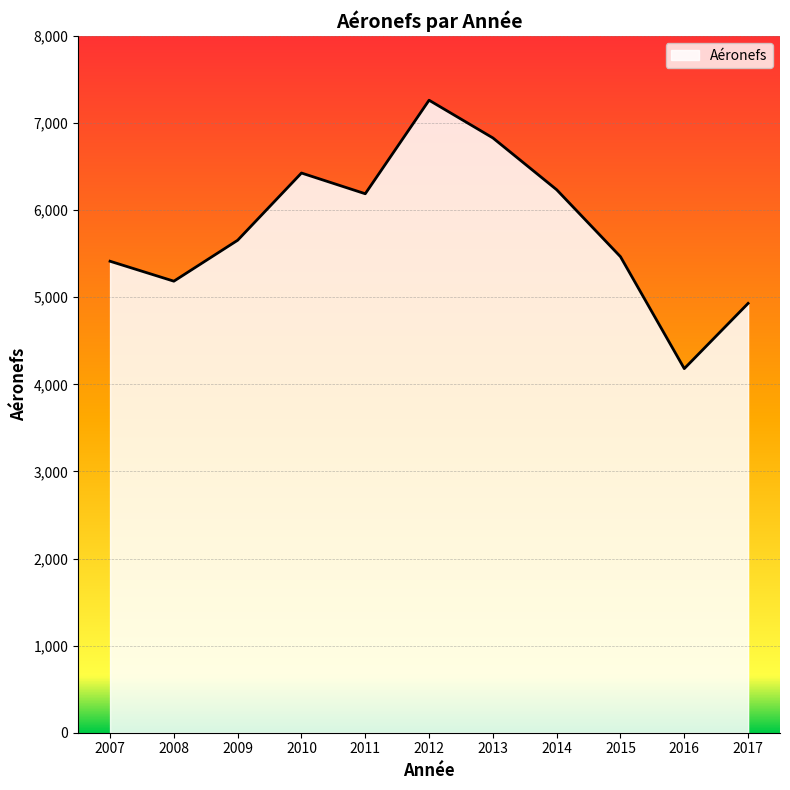

What is the ratio of the value at 2009 to the value at 2016?

1.4